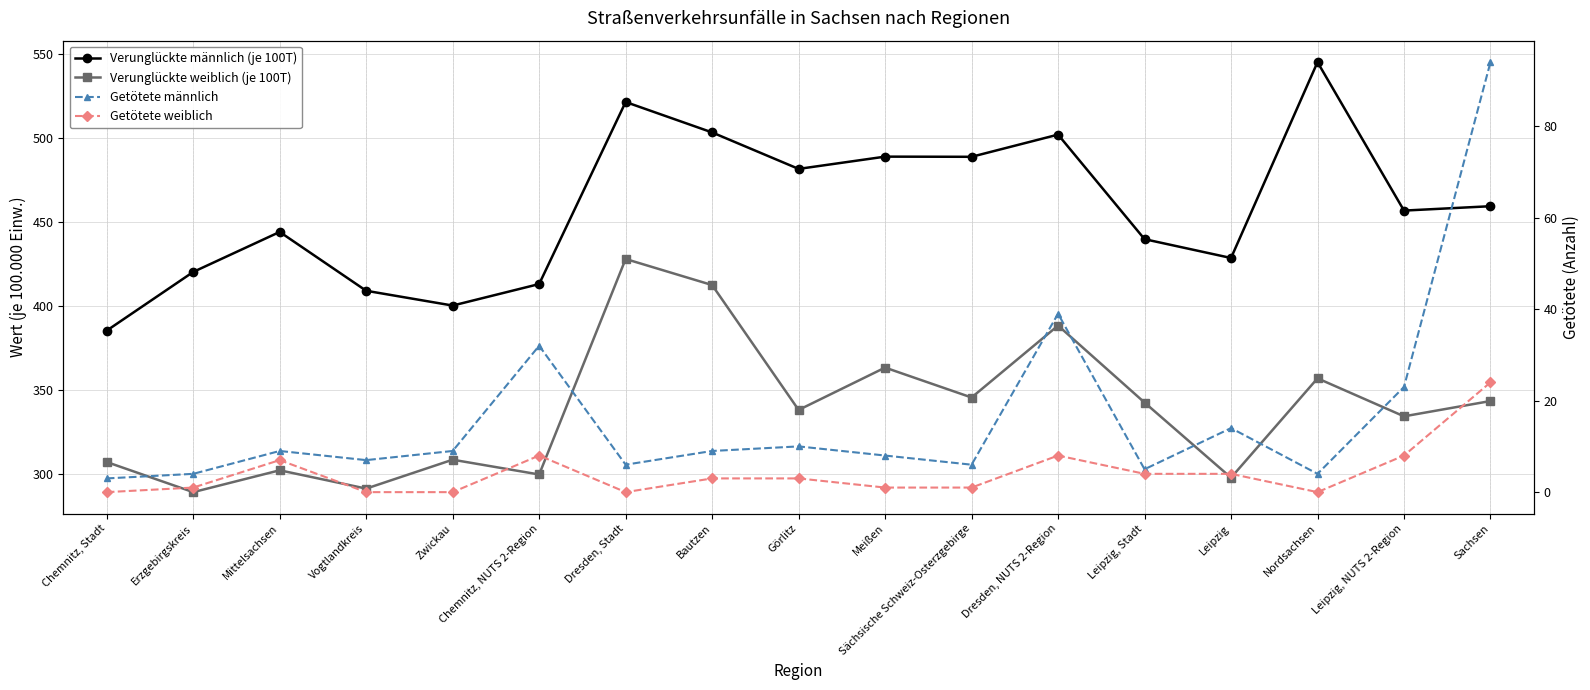

Rank the series at Mittelsachsen from highest to lowest value.

Verunglückte männlich (je 100T), Verunglückte weiblich (je 100T), Getötete männlich, Getötete weiblich